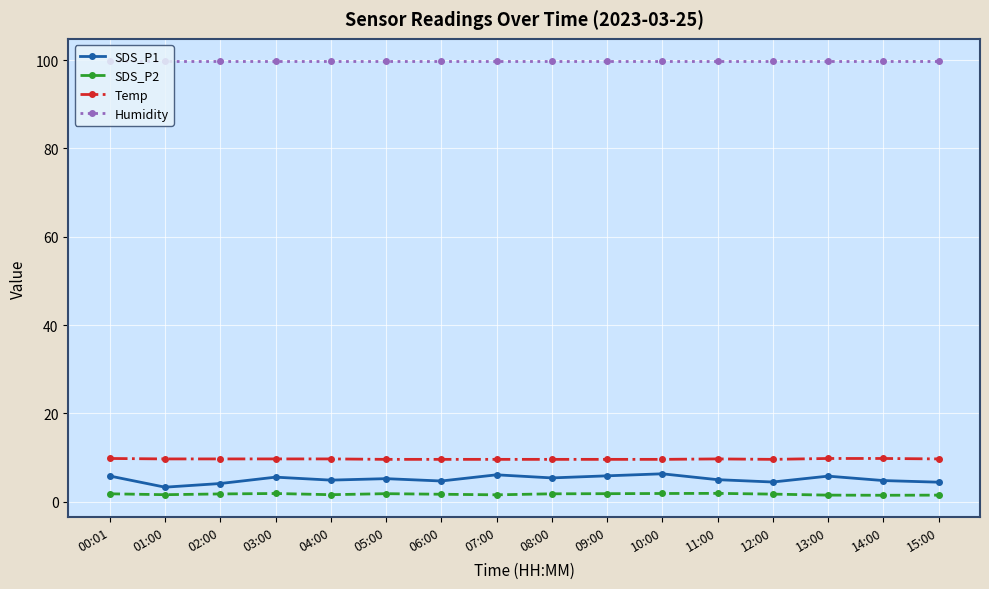

Count the Temp values in the range 9 to 10.

16